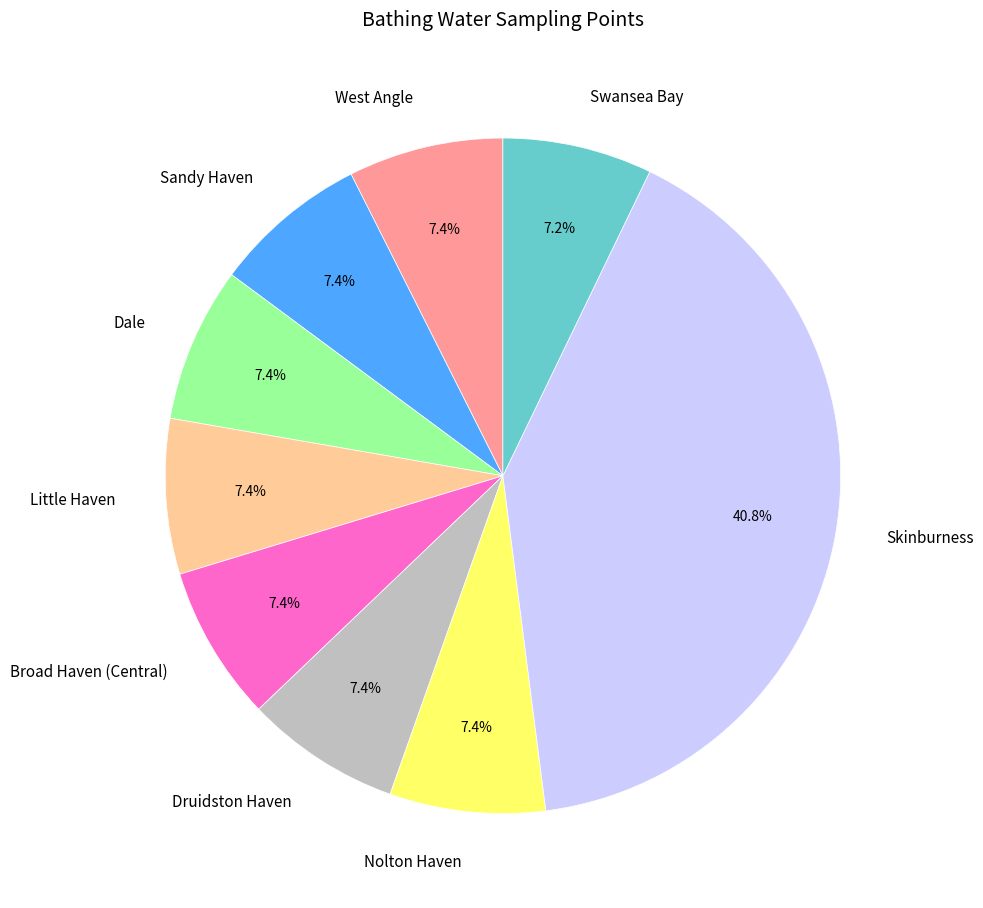

Is it true that Little Haven is 7% of the pie?

True